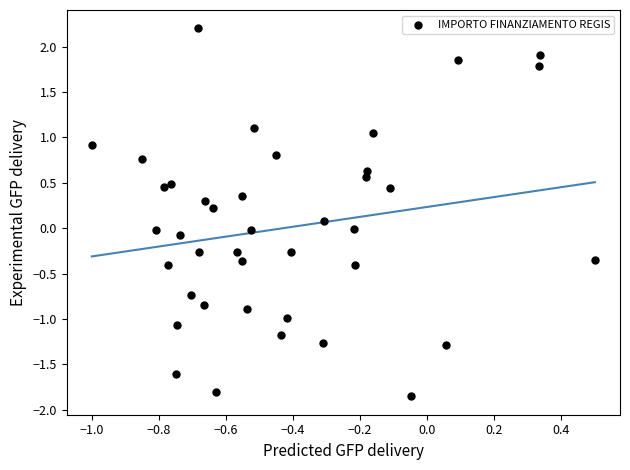

What is the range of X values (max minus min)?

1.5